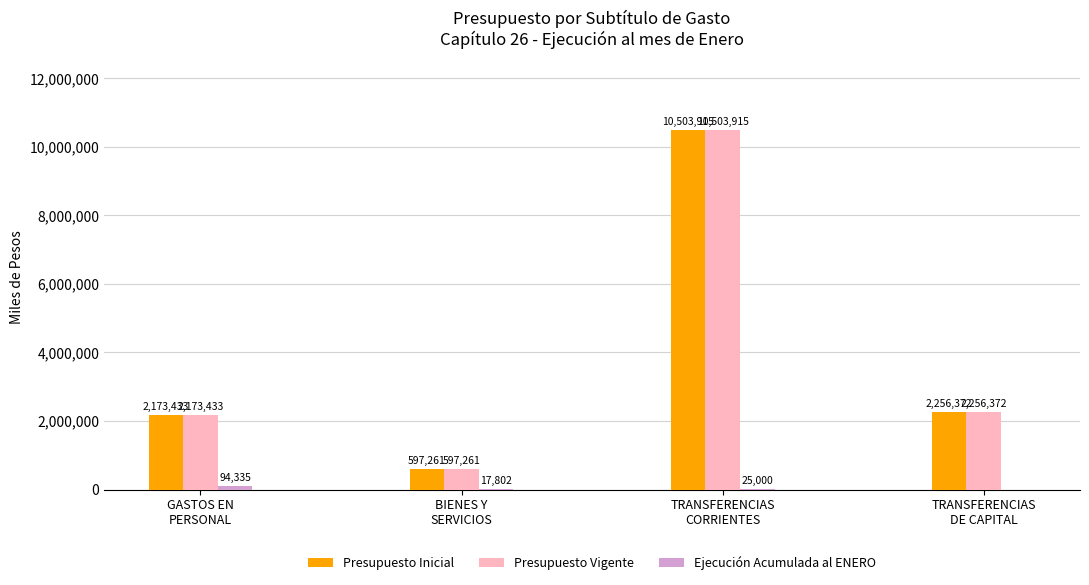

What is the greatest value displayed?

10503915